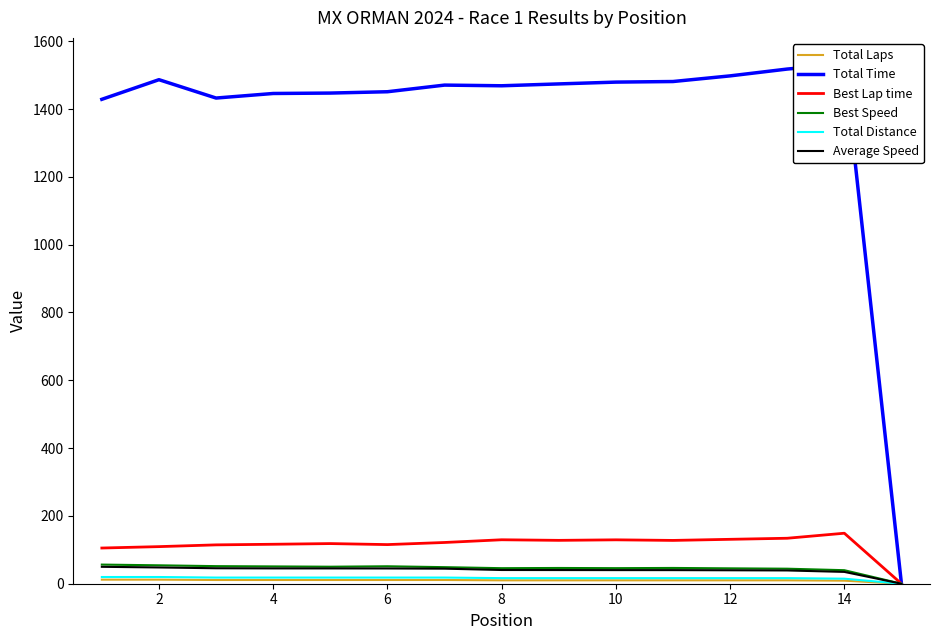

How many values in the Average Speed series are below 40?

4